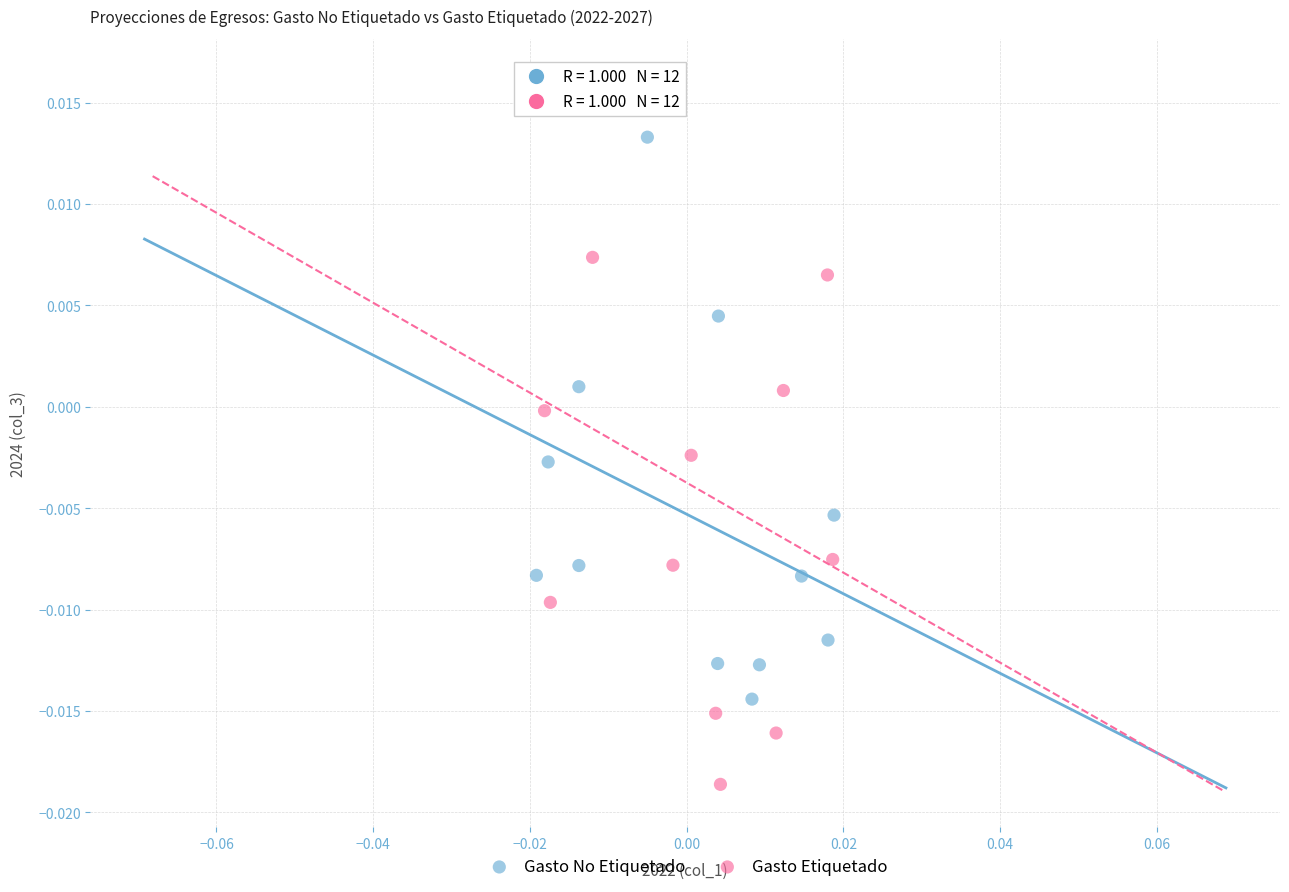

Which series has the largest Y range (max minus min)?

Gasto Etiquetado